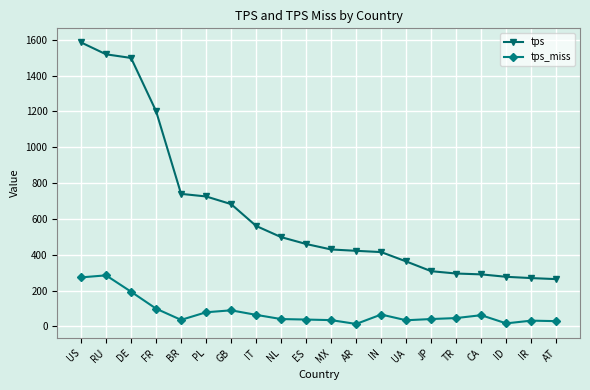

At how many categories does at least one series exceed 1212?

3